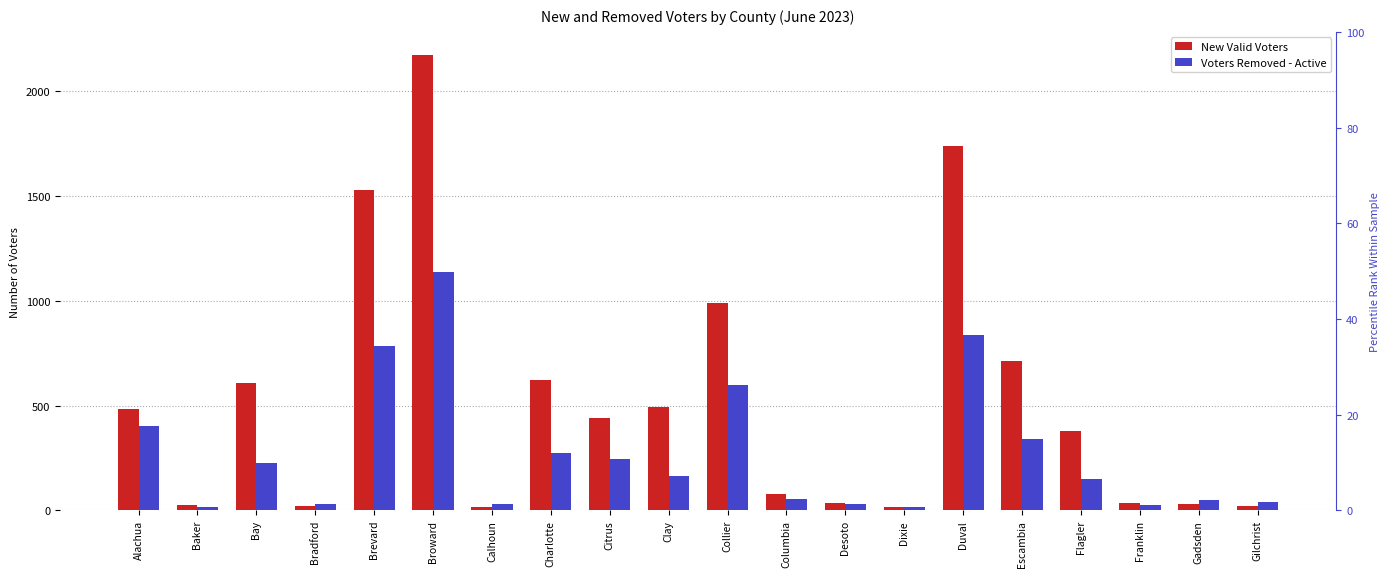

Where is New Valid Voters nearest to the value 1096?

Collier